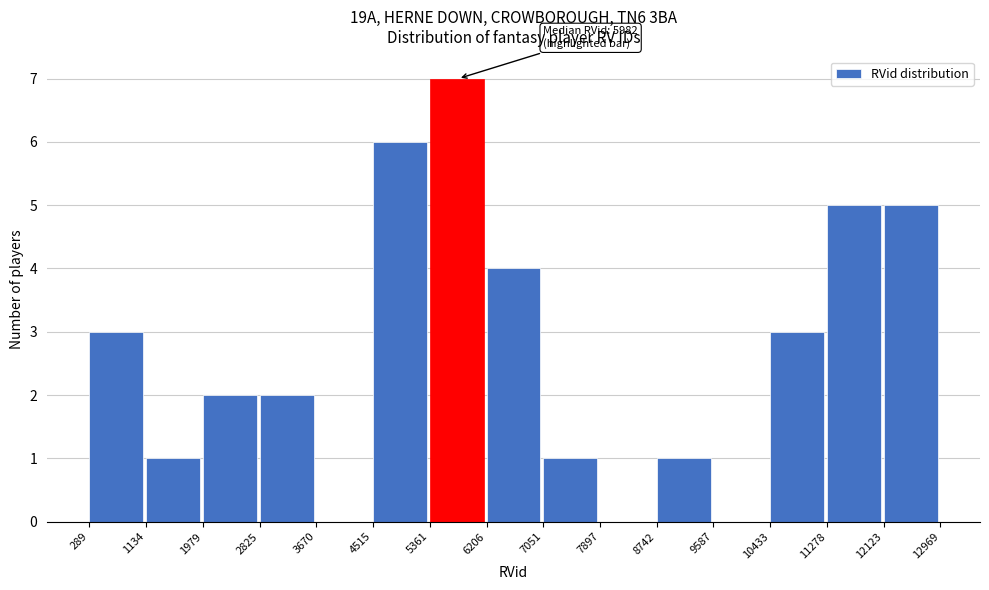

Over which range of the x-axis is the bar tallest?

5361 to 6206